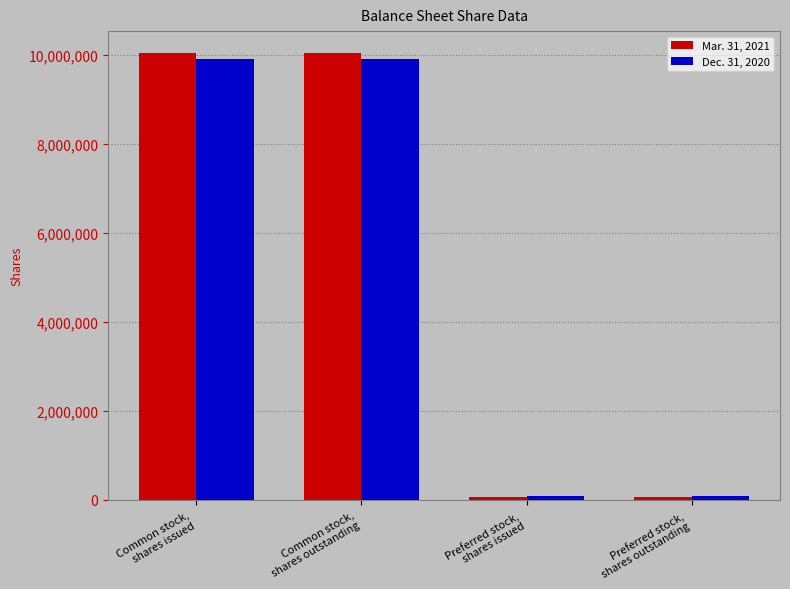

Which series has the widest spread of values?

Mar. 31, 2021